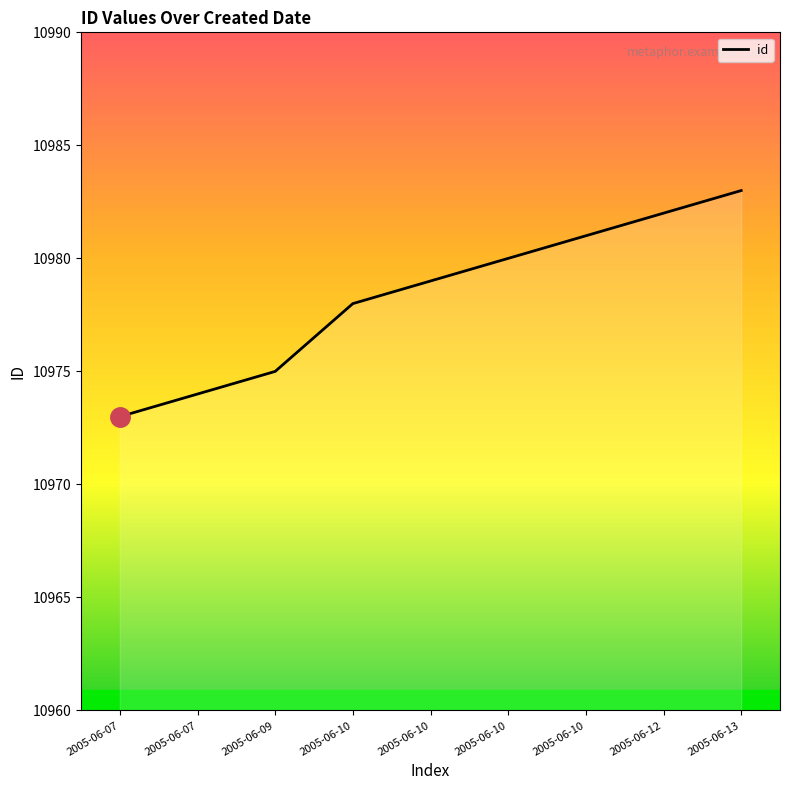

Reading right to left, transcribe all the data shown in this chart.

10983	10982	10981	10980	10979	10978	10975	10974	10973